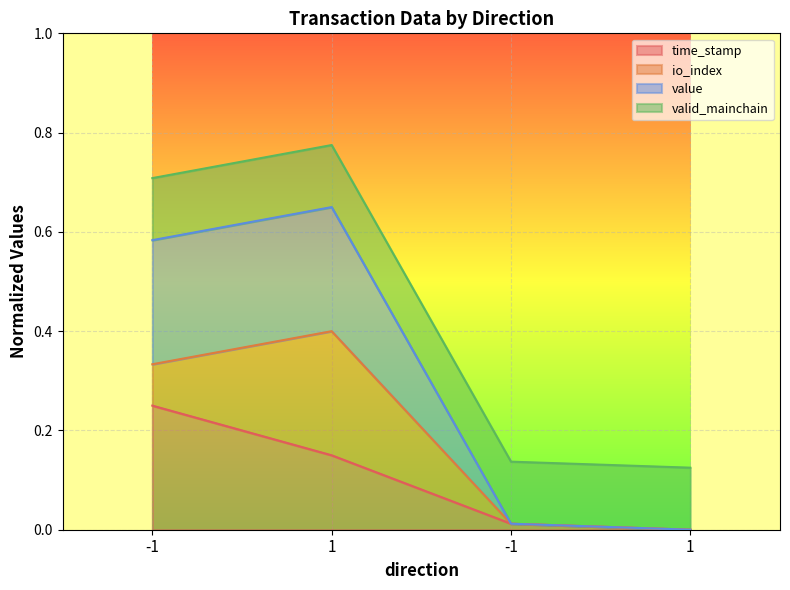

True or false: time_stamp and value intersect in this chart.

False